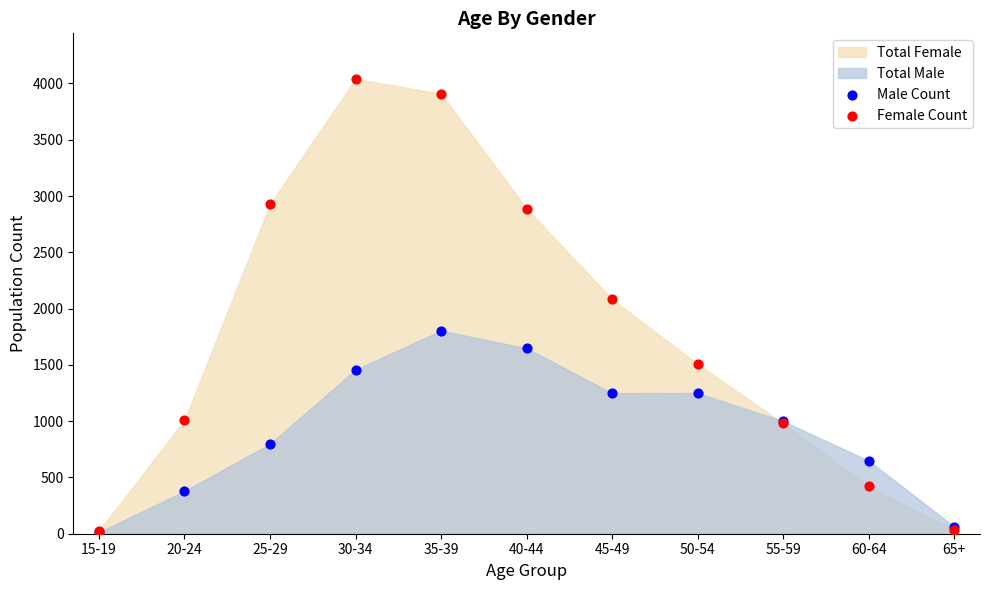

Which series has the widest spread of Y values?

Female Count